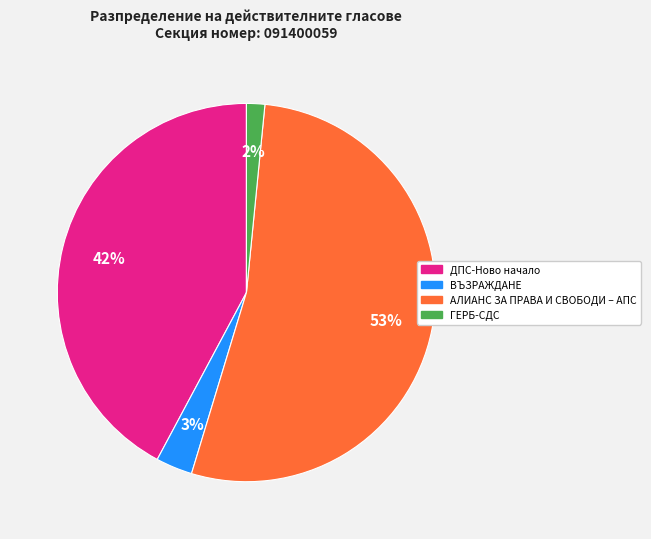

Do ДПС-Ново начало and ВЪЗРАЖДАНЕ together represent more than half of the pie?

No